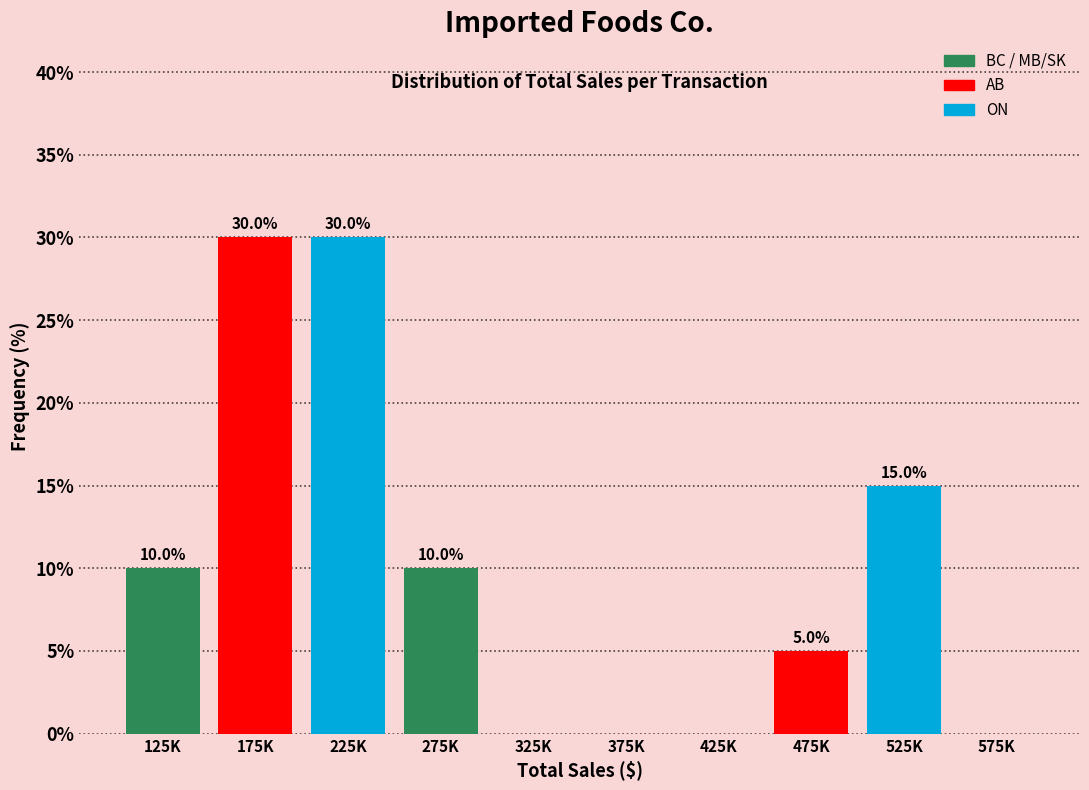

Reading left to right, list all the values displayed in this chart.

125K=10	175K=30	225K=30	275K=10	325K=0	375K=0	425K=0	475K=5	525K=15	575K=0